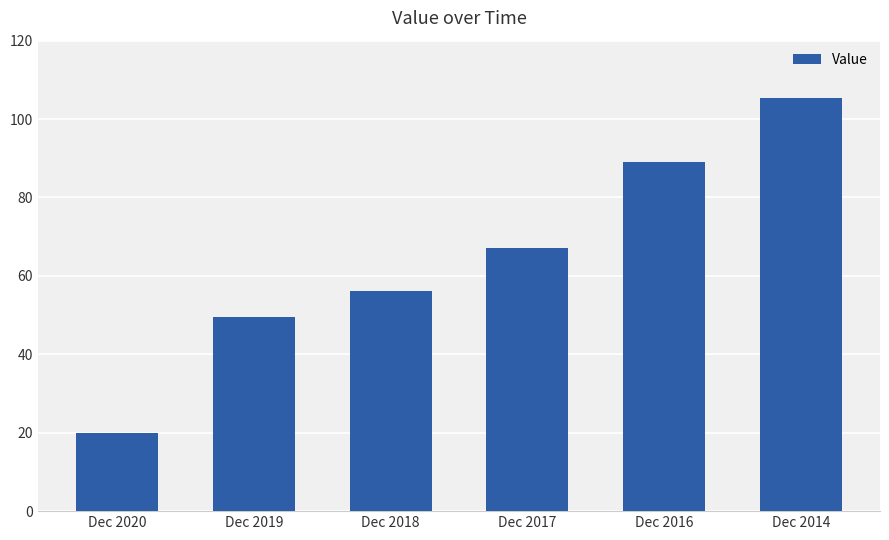

Reading left to right, what are all the values shown in this chart?

19.8	49.6	56.2	67.2	89.0	105.4